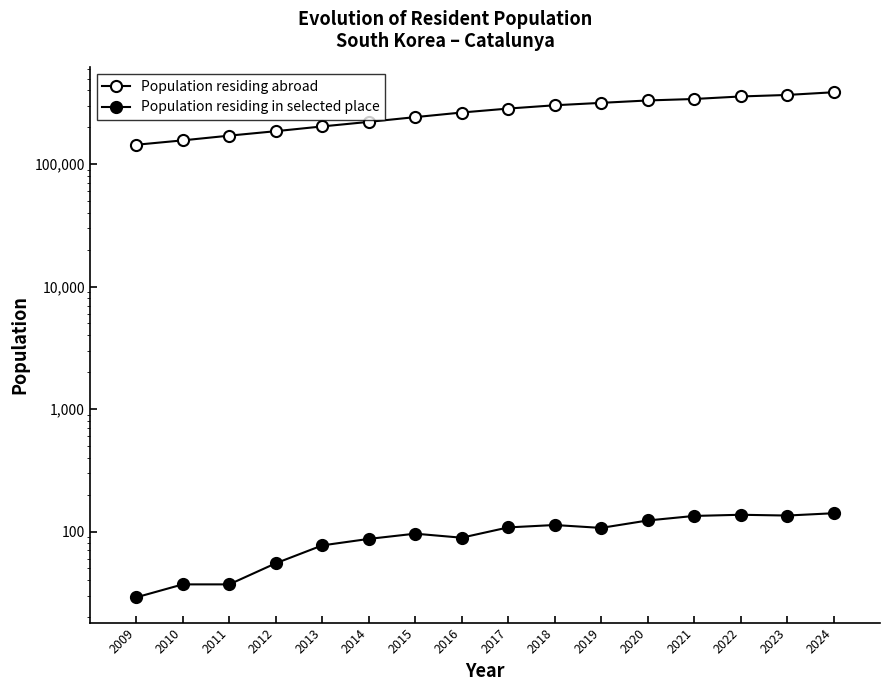

True or false: Population residing in selected place and Population residing abroad cross at least once.

False